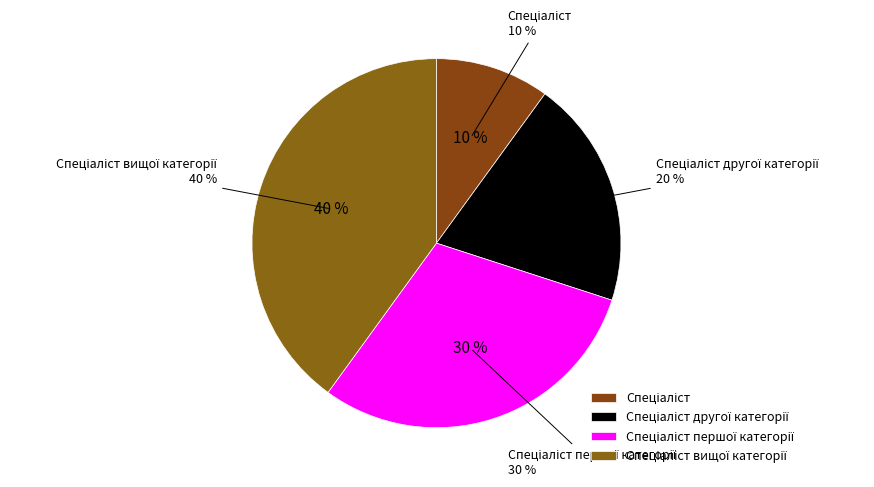

What portion of the pie excludes Спеціаліст?

90.0%